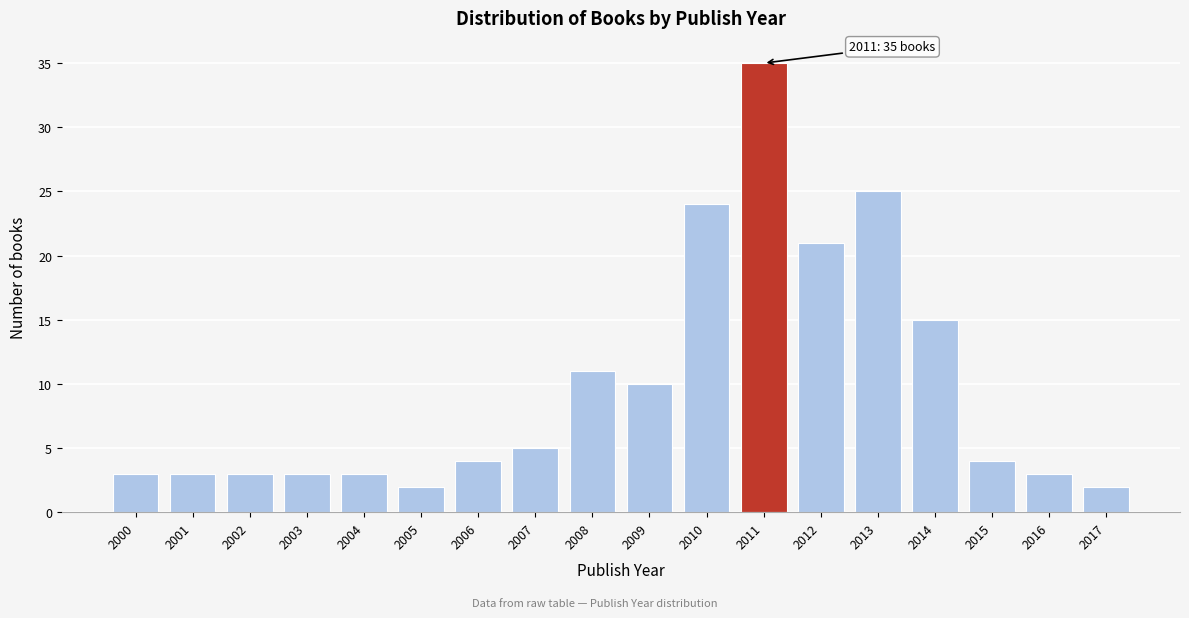

Reading left to right, list all the values displayed in this chart.

2000=3	2001=3	2002=3	2003=3	2004=3	2005=2	2006=4	2007=5	2008=11	2009=10	2010=24	2011=35	2012=21	2013=25	2014=15	2015=4	2016=3	2017=2